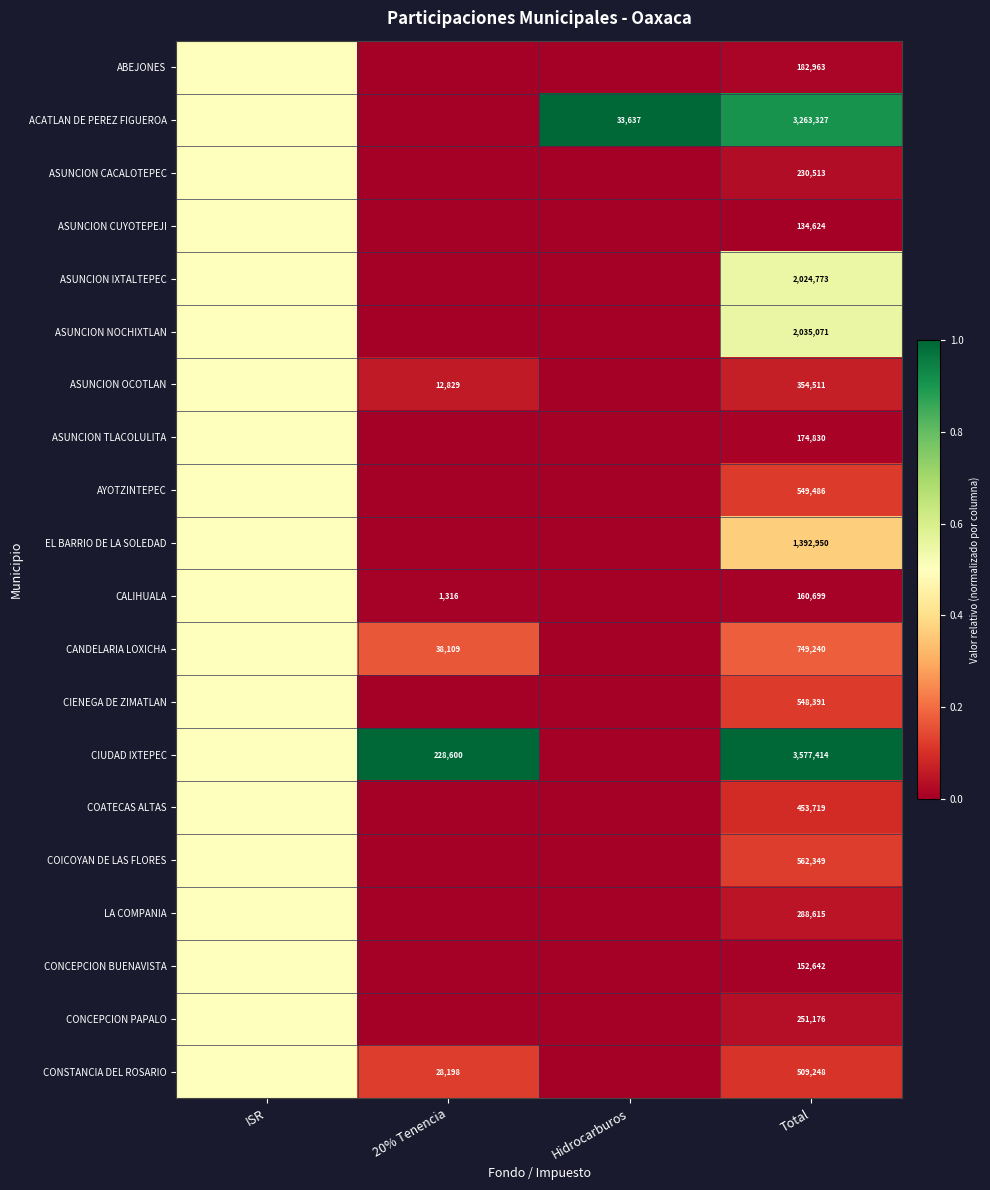

True or false: ASUNCION TLACOLULITA has a value of 111204.7 at Total.

False